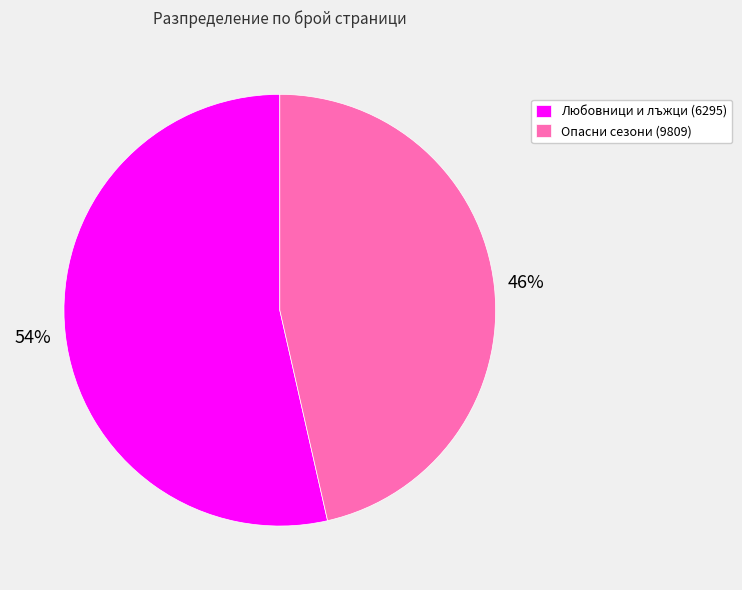

Does any single category account for the majority?

Yes